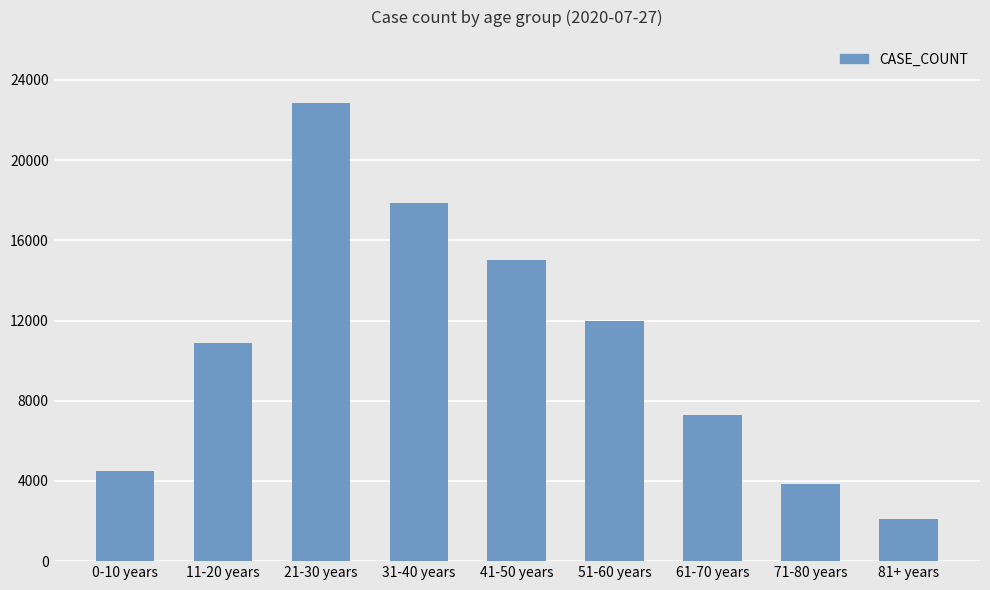

The chart shows a value of 2112 at 81+ years. True or false?

True